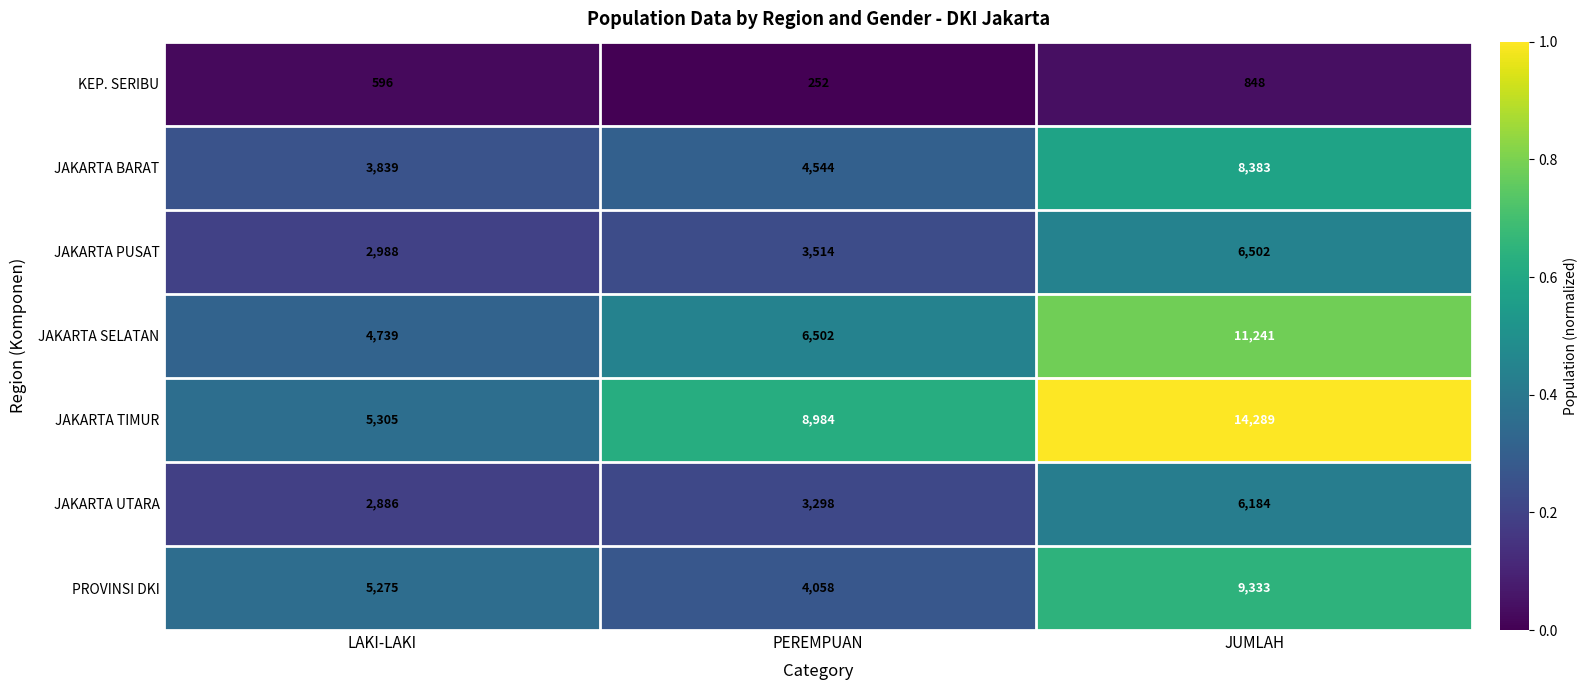

Which category has the lowest value in the JAKARTA UTARA series?

LAKI-LAKI